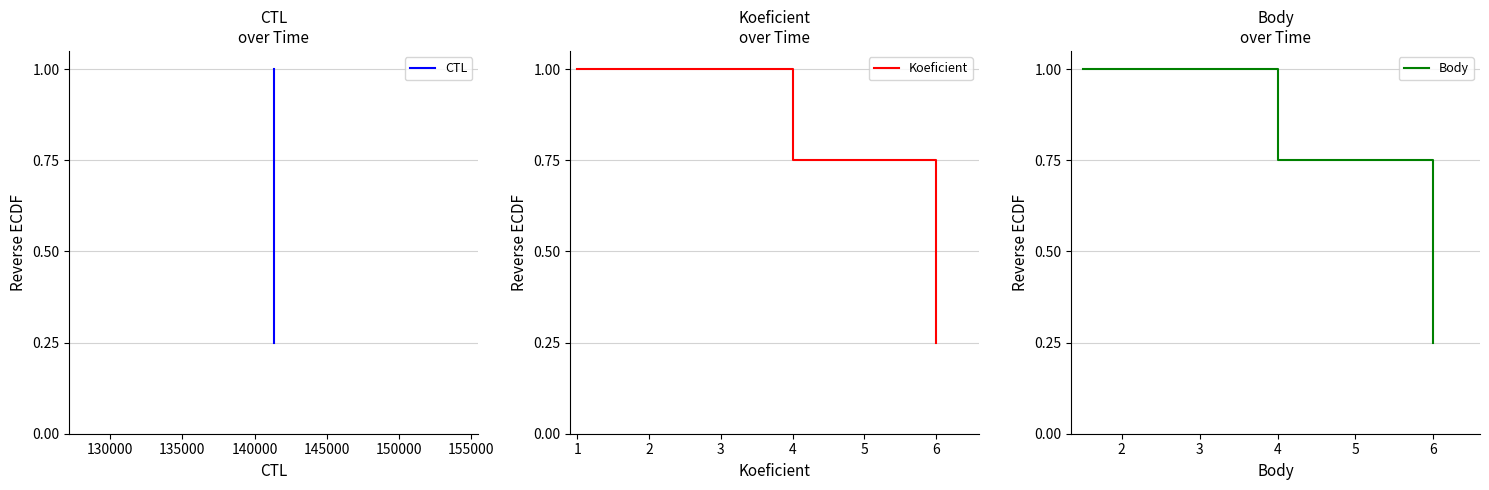

Is the value of CTL at 125000 greater than the value of Koeficient at 135000?

Yes